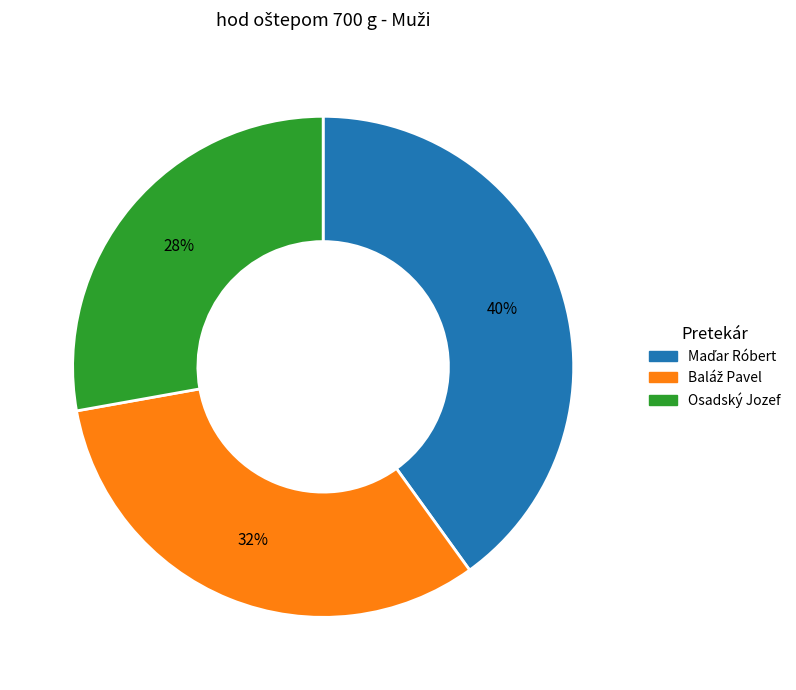

Does Osadský Jozef represent more than half of the total?

No